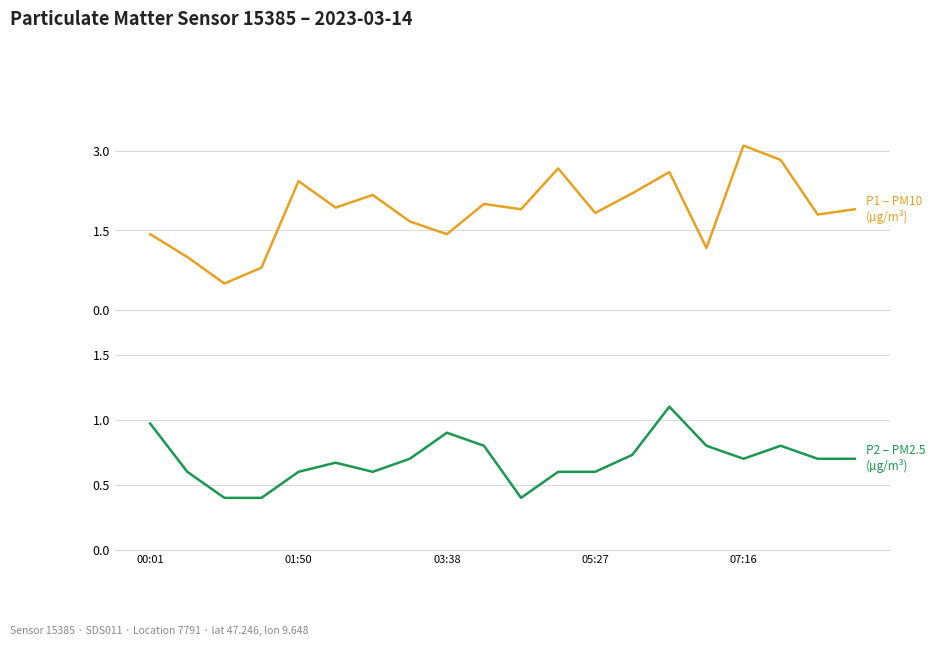

True or false: P1 – PM10 (µg/m³) and P2 – PM2.5 (µg/m³) intersect in this chart.

False